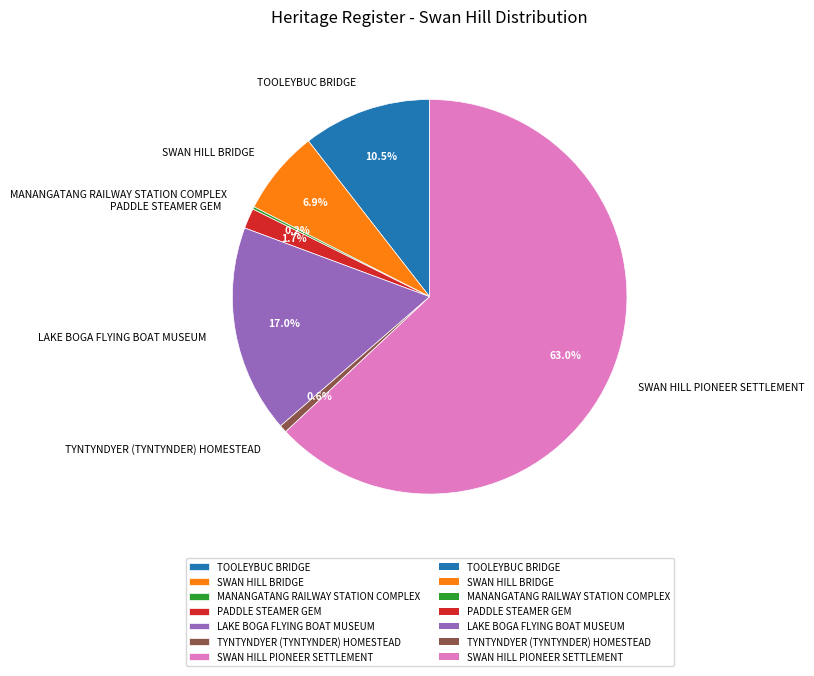

Is it true that LAKE BOGA FLYING BOAT MUSEUM is 29% of the pie?

False